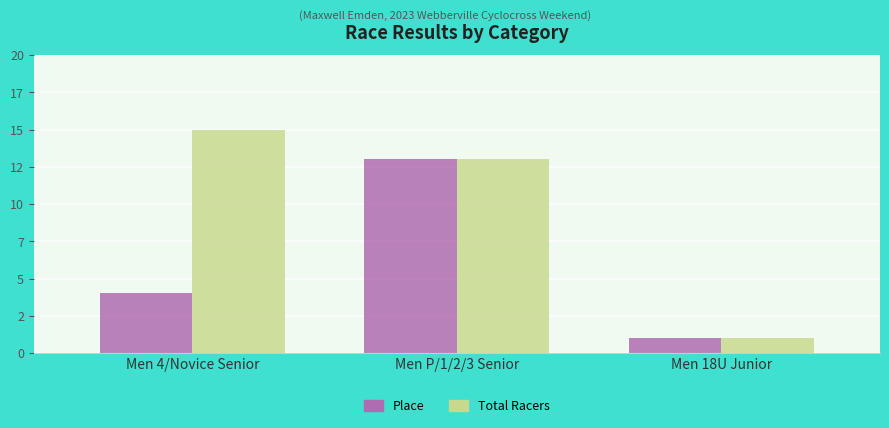

Reading left to right, transcribe all the data shown in this chart.

Place: Men 4/Novice Senior=4	Men P/1/2/3 Senior=13	Men 18U Junior=1
Total Racers: Men 4/Novice Senior=15	Men P/1/2/3 Senior=13	Men 18U Junior=1